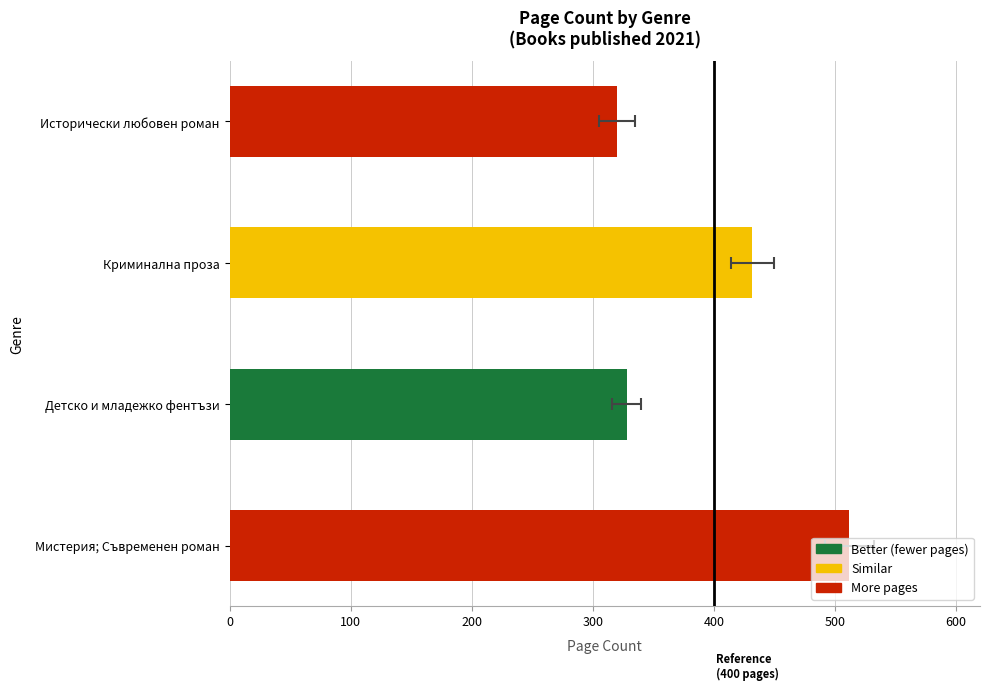

Which has a higher value, Исторически любовен роман or Мистерия; Съвременен роман?

Мистерия; Съвременен роман